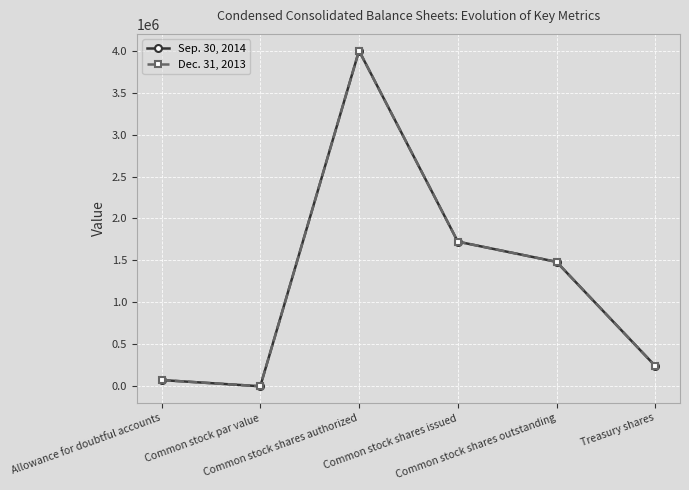

True or false: Sep. 30, 2014 and Dec. 31, 2013 cross at least once.

False